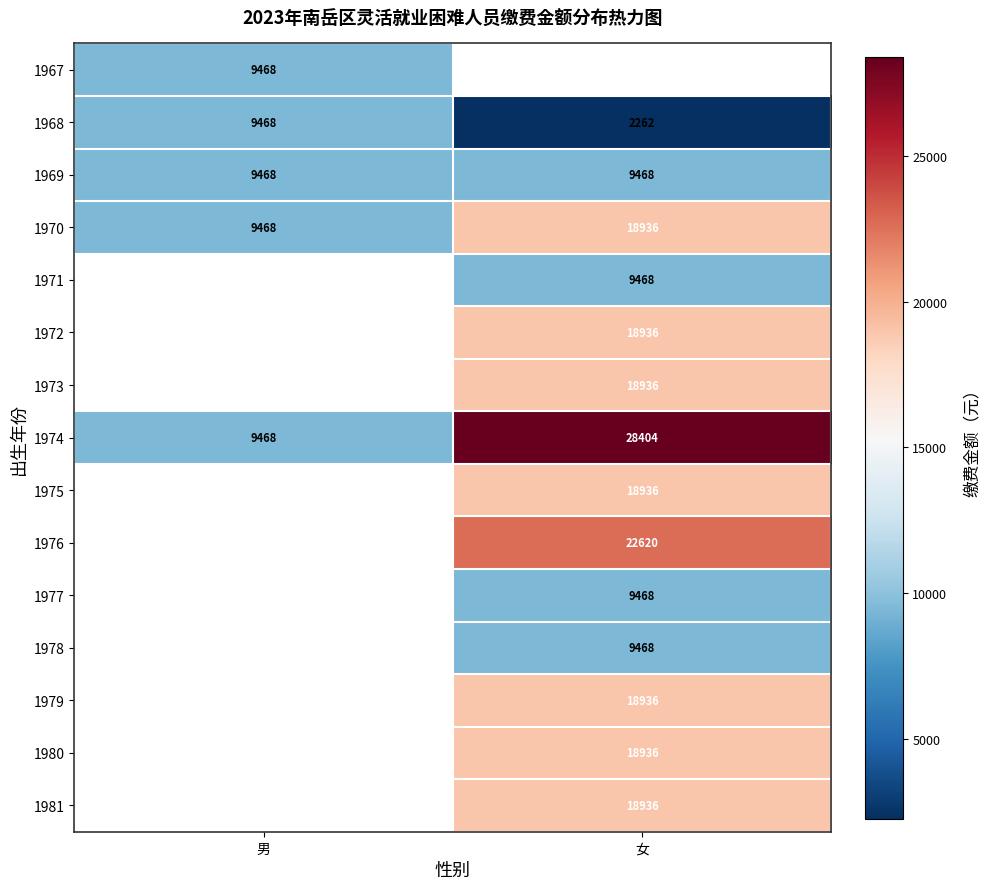

Is it true that 1980 equals 5879 at 女?

False